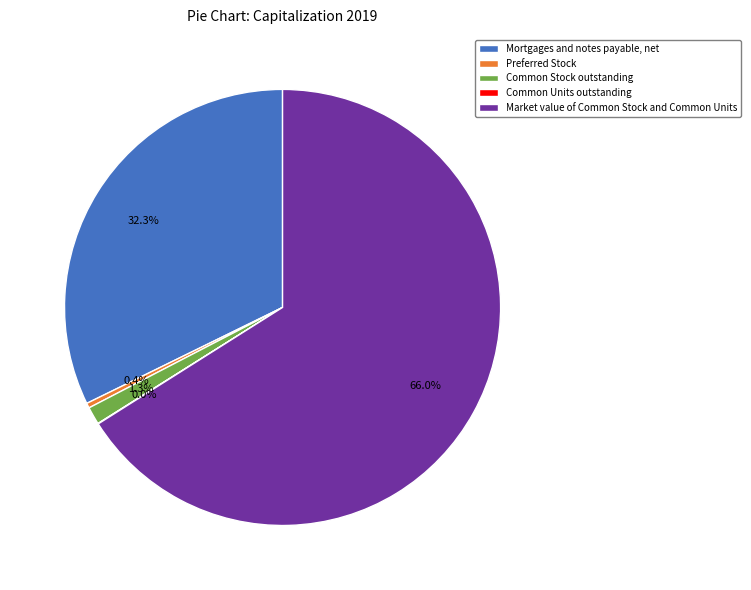

What percentage is NOT represented by Common Stock outstanding?

98.7%